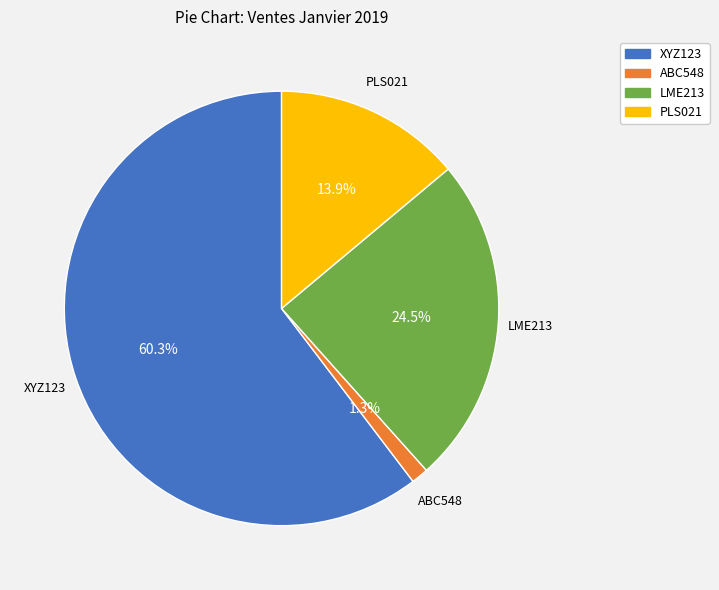

Which category has the biggest portion of the pie?

XYZ123